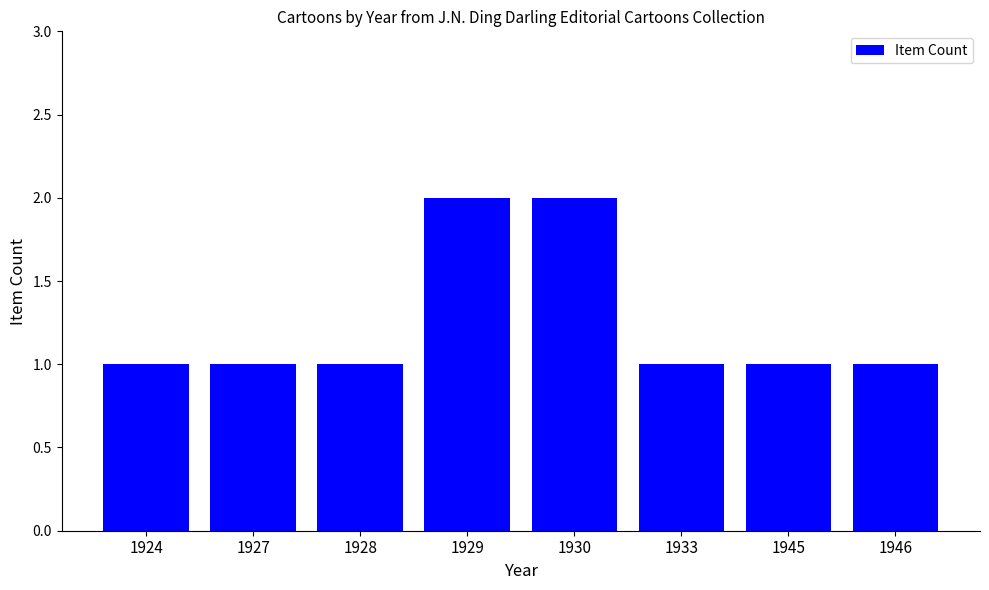

Read the value at 1930.

2